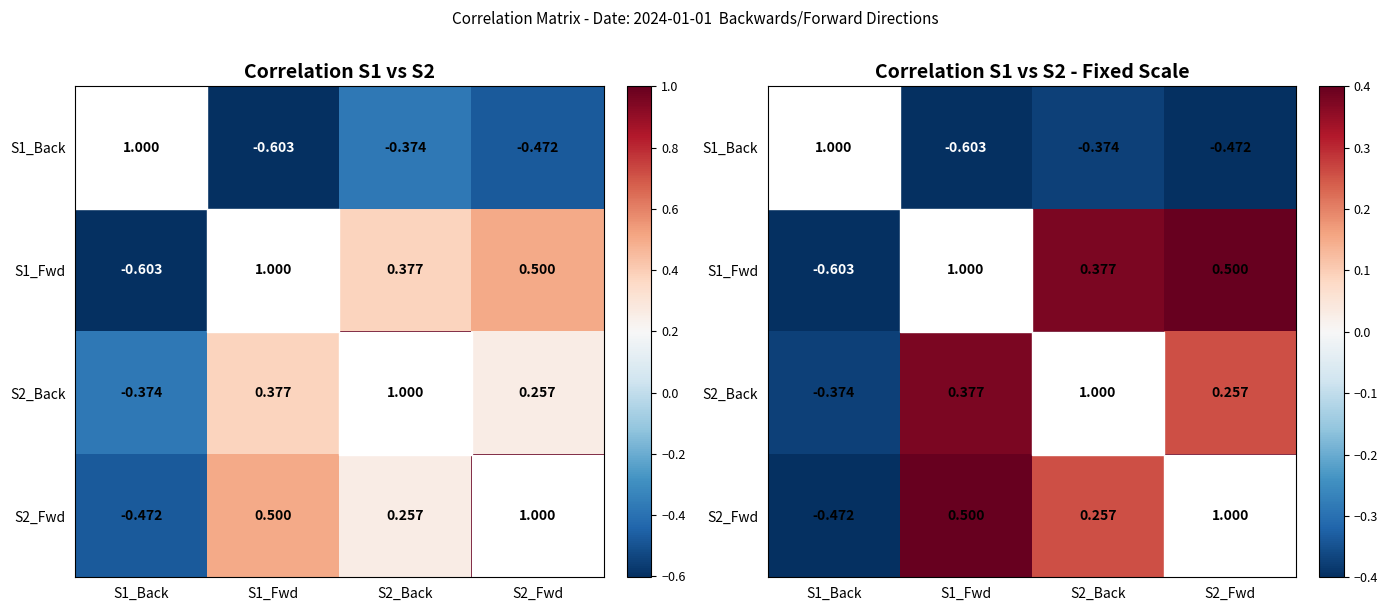

How many positive values does the S1_Back series have?

1